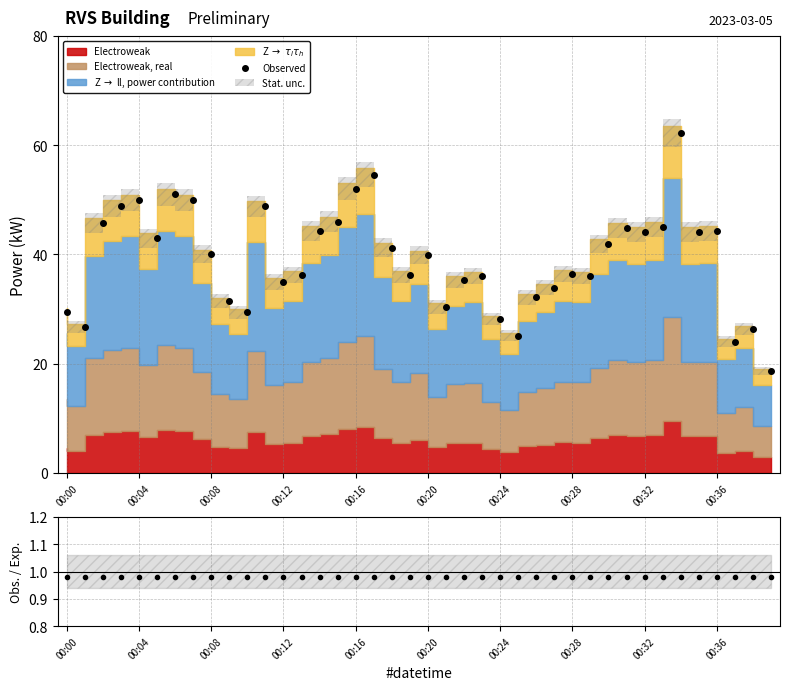

What is the value of the Obs./Exp. point at the 25th from the left?

1.0